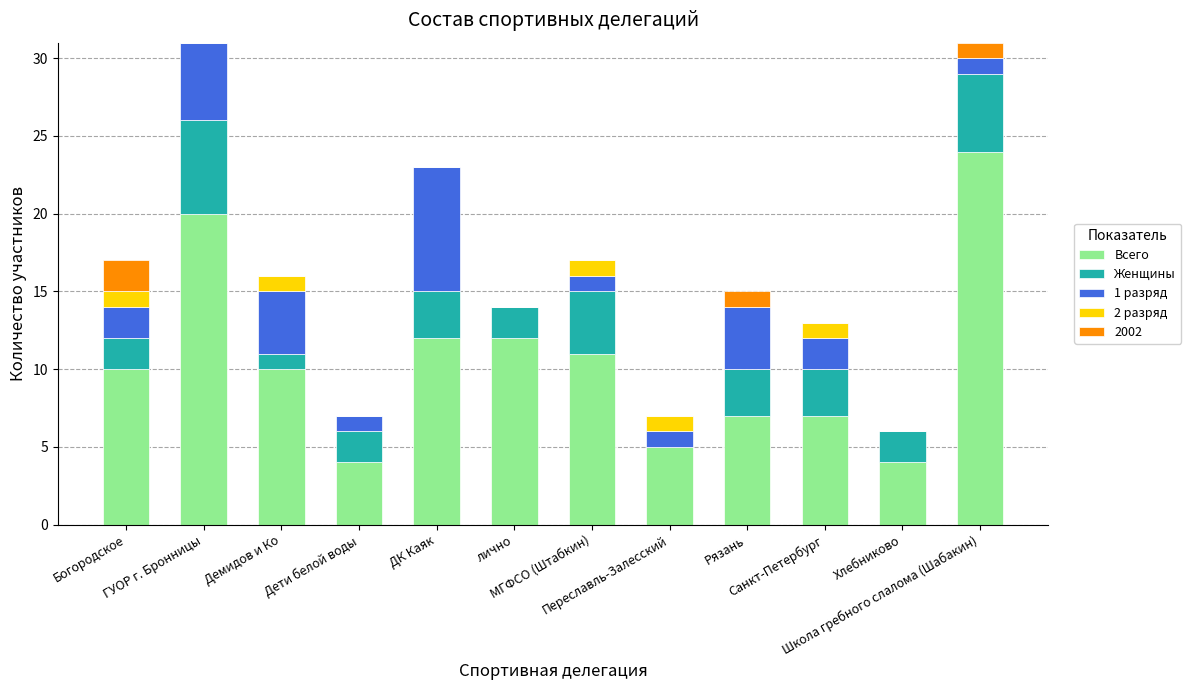

What is the highest value of the Всего series?

24